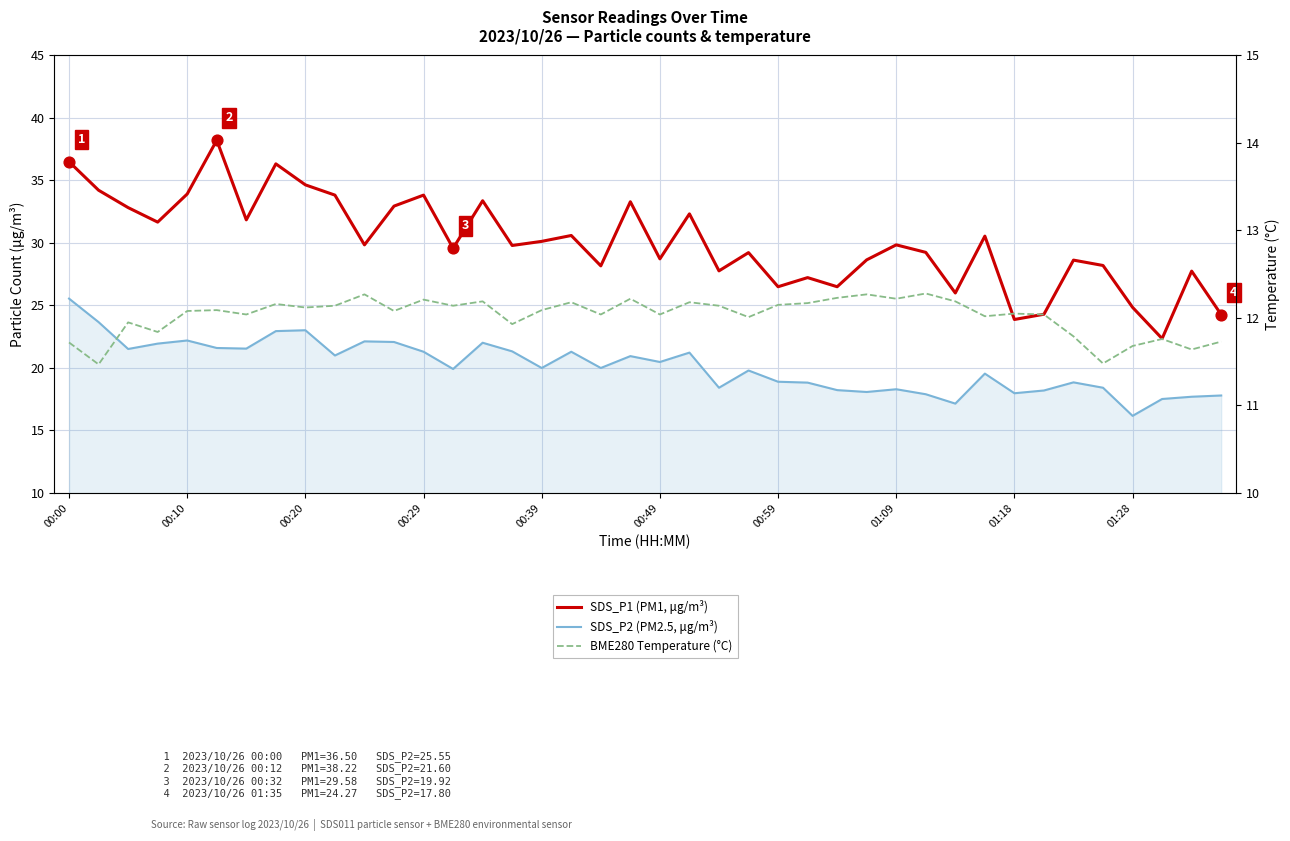

Which series has the largest total across all categories?

SDS_P1 (PM1, μg/m³)